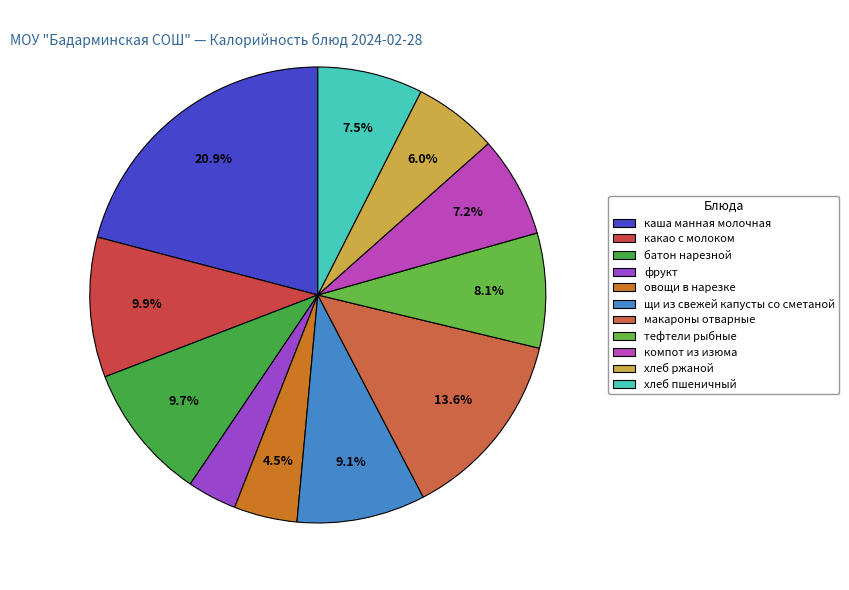

Which category has the biggest portion of the pie?

каша манная молочная